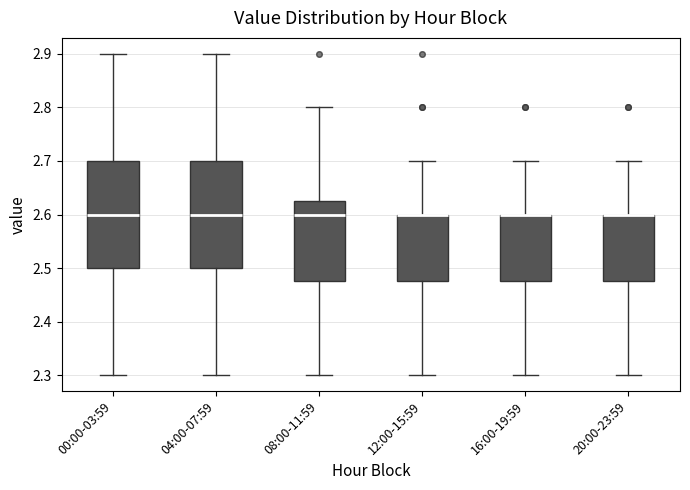

Where does the lower whisker of the box for 16:00-19:59 end on the y-axis? The values are not printed on the chart, so give them approximately, as read against the axis.

2.30